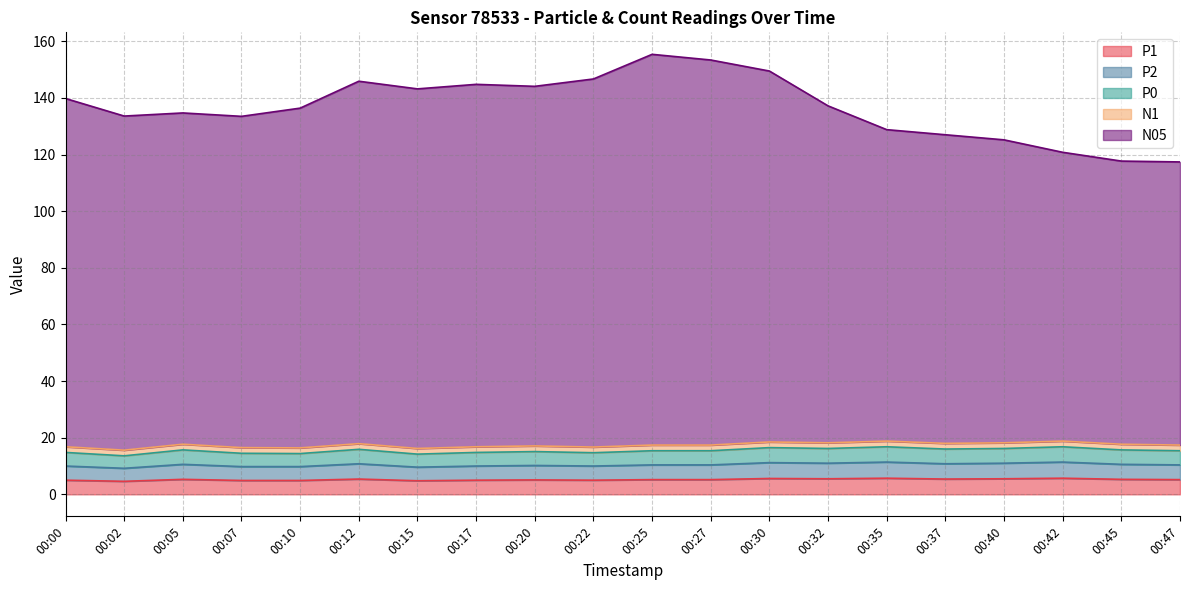

How many data points in N05 are above 137?

10